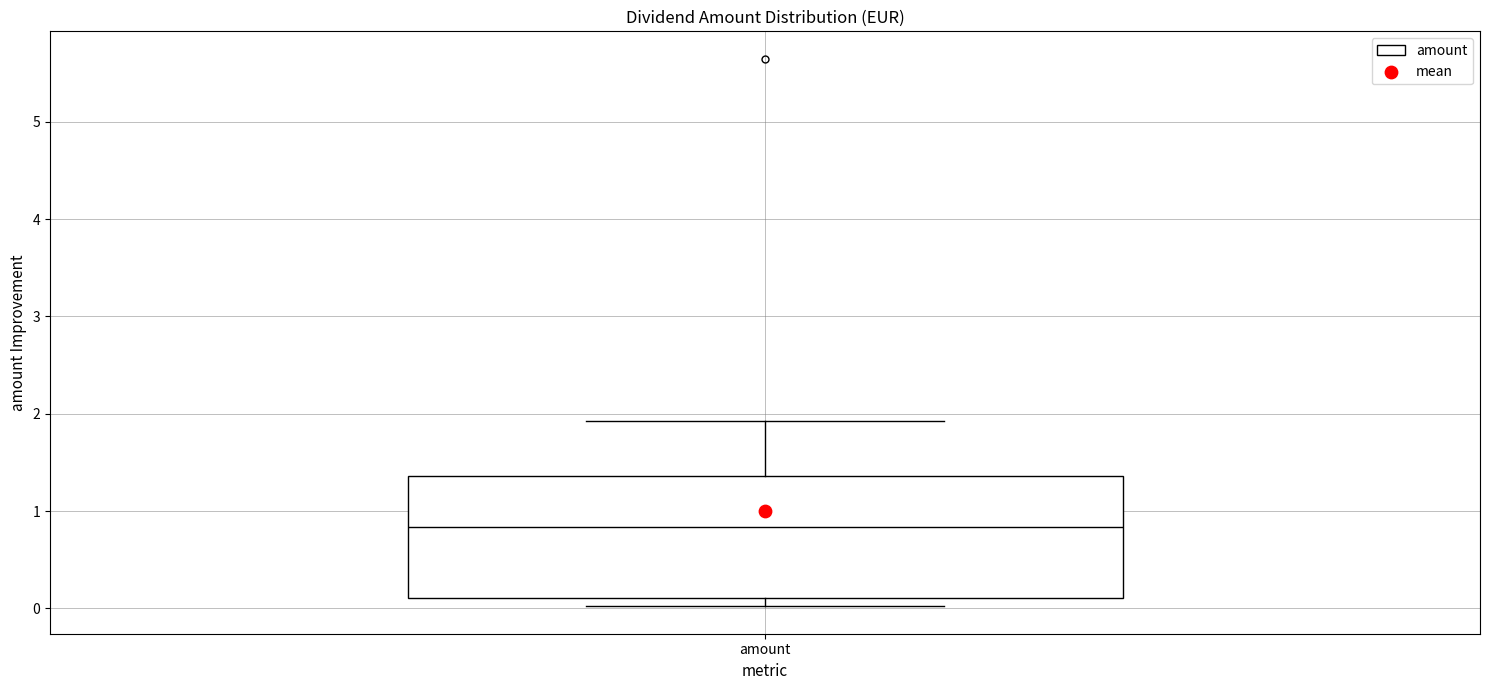

Transcribe this box plot: give where the median line is, the range the box spans, and where the two whiskers end, as read against the y-axis. The values are not printed on the chart, so give them approximately, as read against the axis.

median 0.8, box 0.1 to 1.4, whiskers 0.0 to 1.9